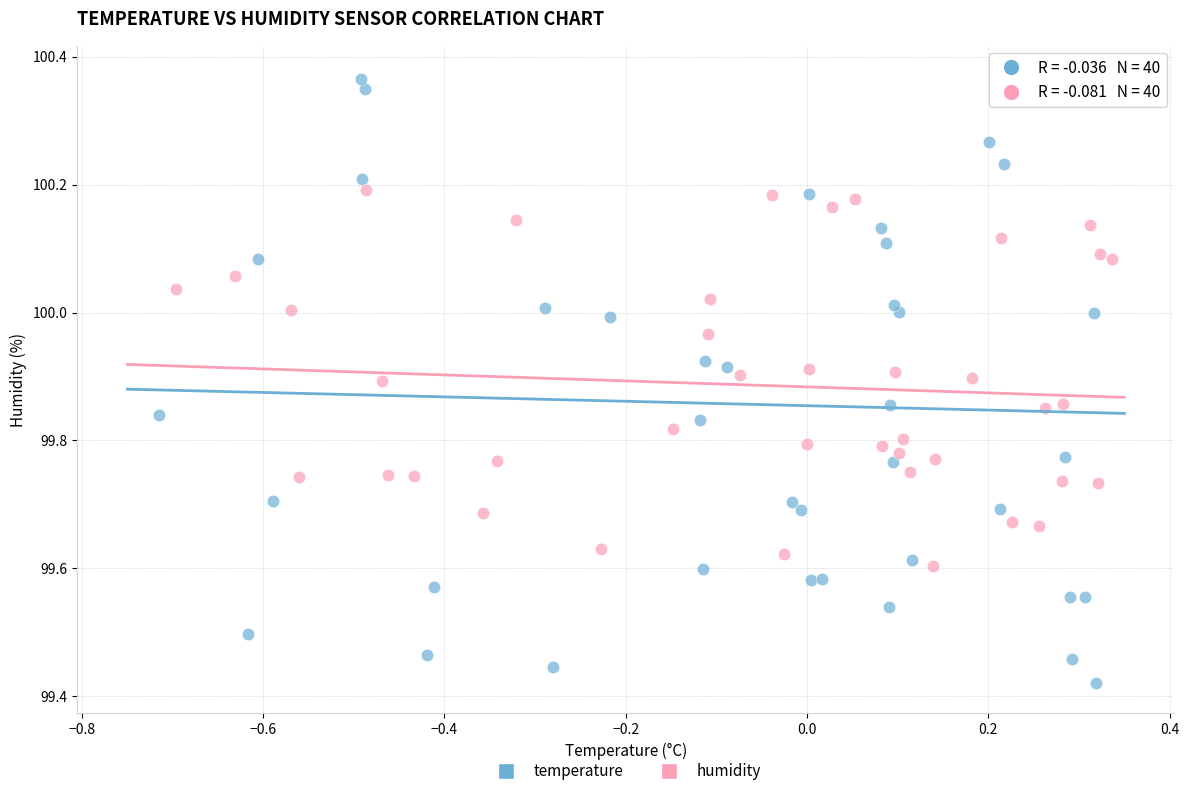

Which series has the widest spread of Y values?

temperature